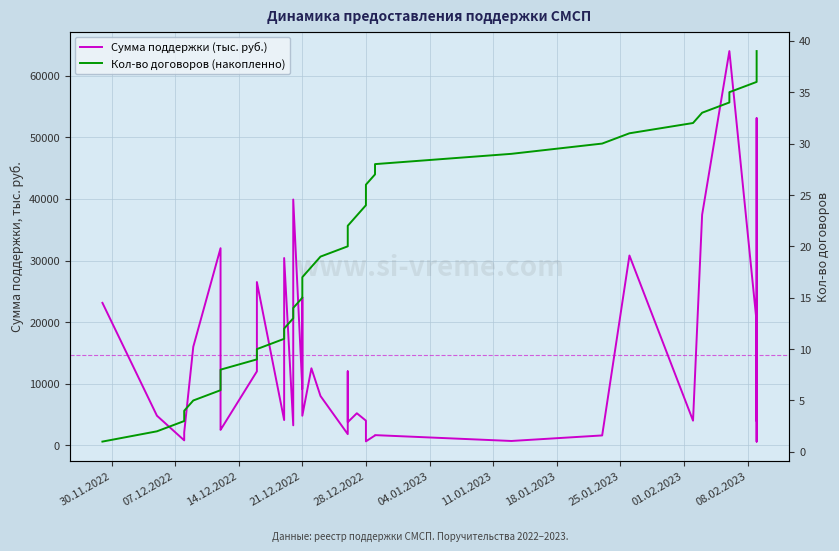

What is the label of the 31st point from the right?

25.01.2023